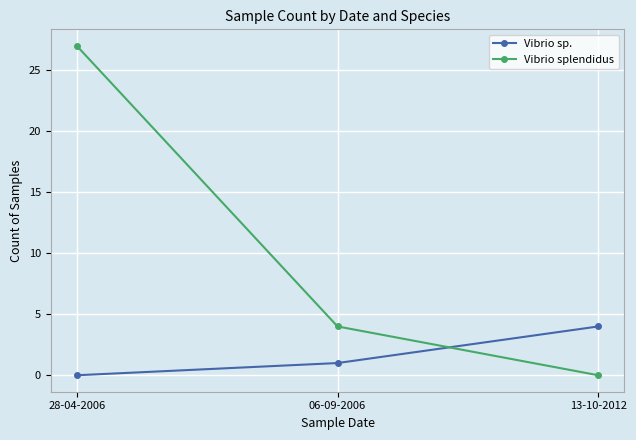

Between 06-09-2006 and 13-10-2012, which series saw the biggest shift?

Vibrio splendidus